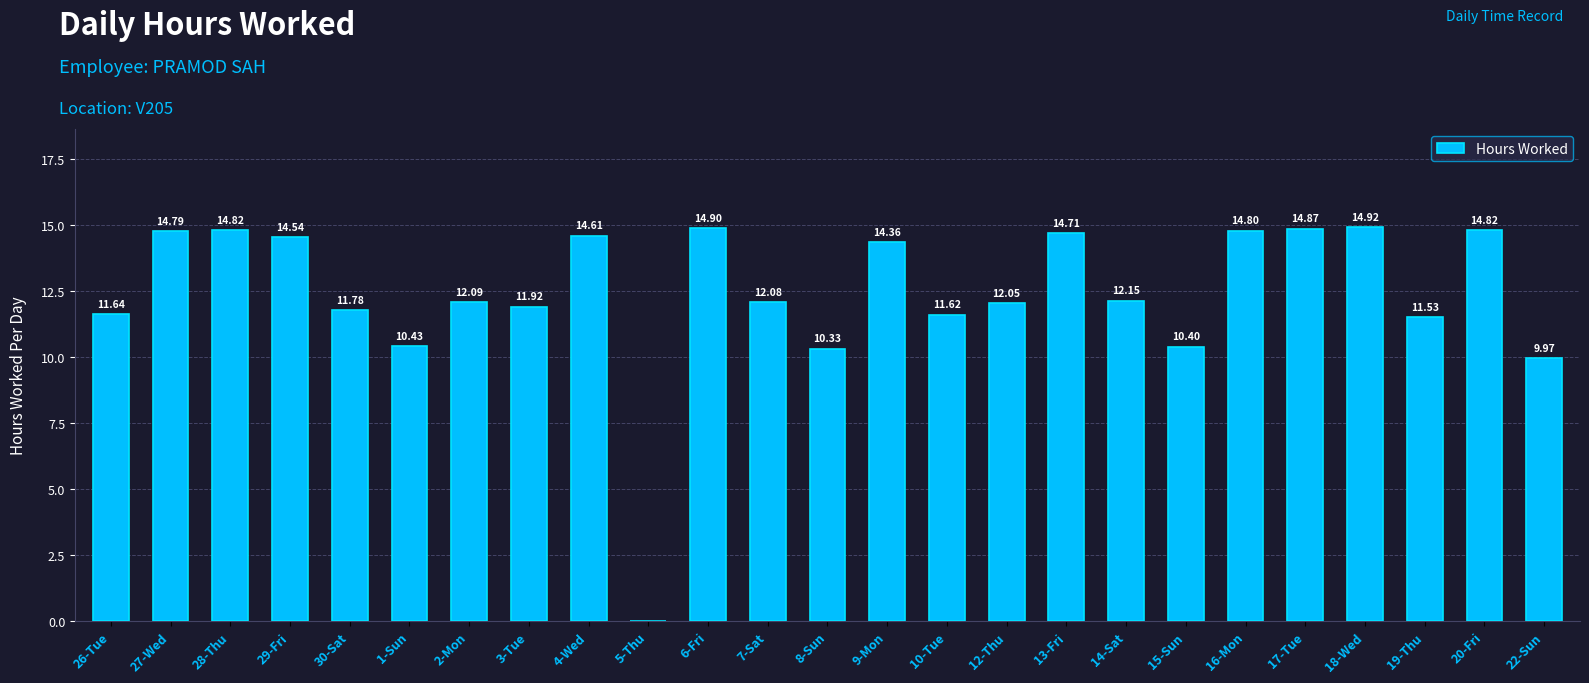

What is the ratio of the value at 22-Sun to the value at 4-Wed?

0.7